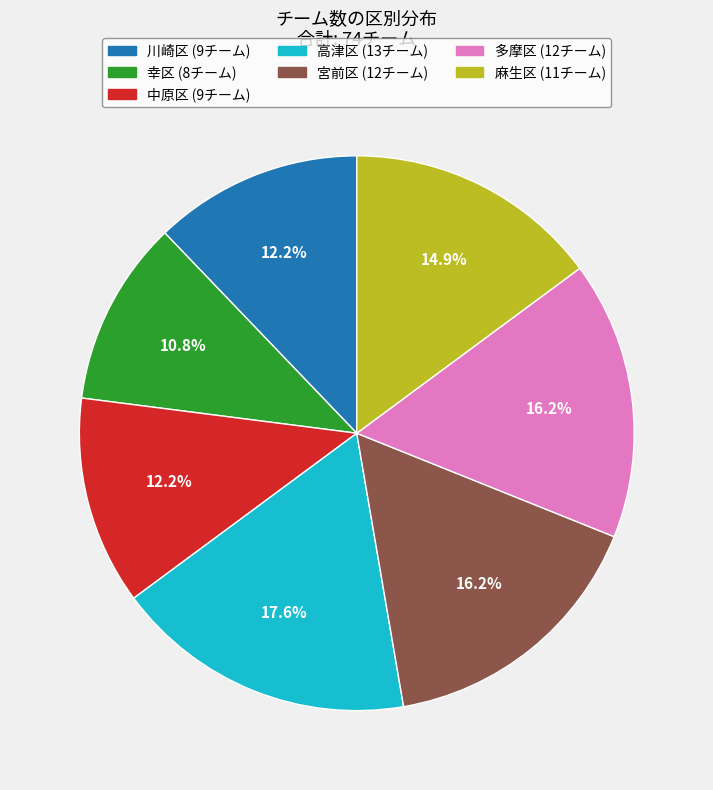

How many slices are in this pie chart?

7